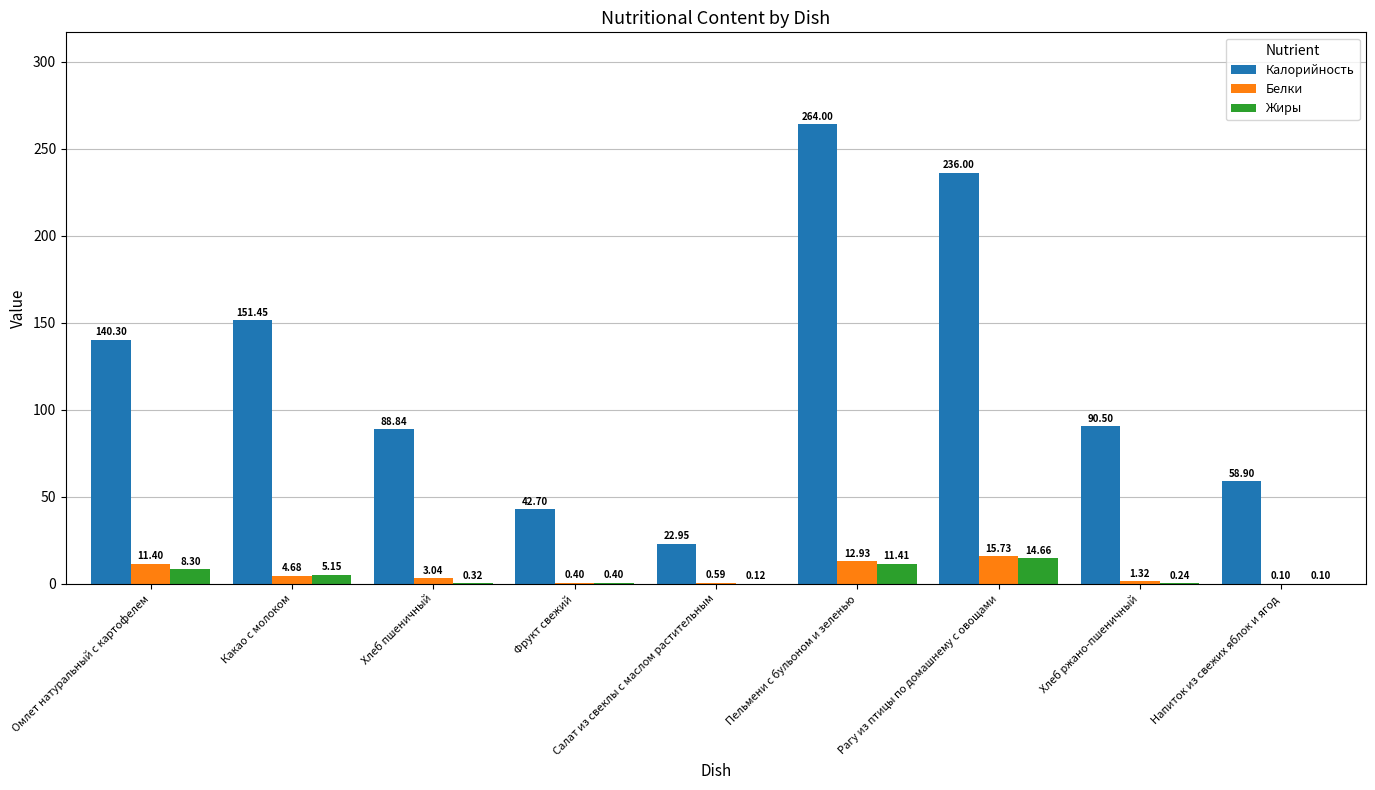

Which category has the highest value in the Жиры series?

Рагу из птицы по домашнему с овощами